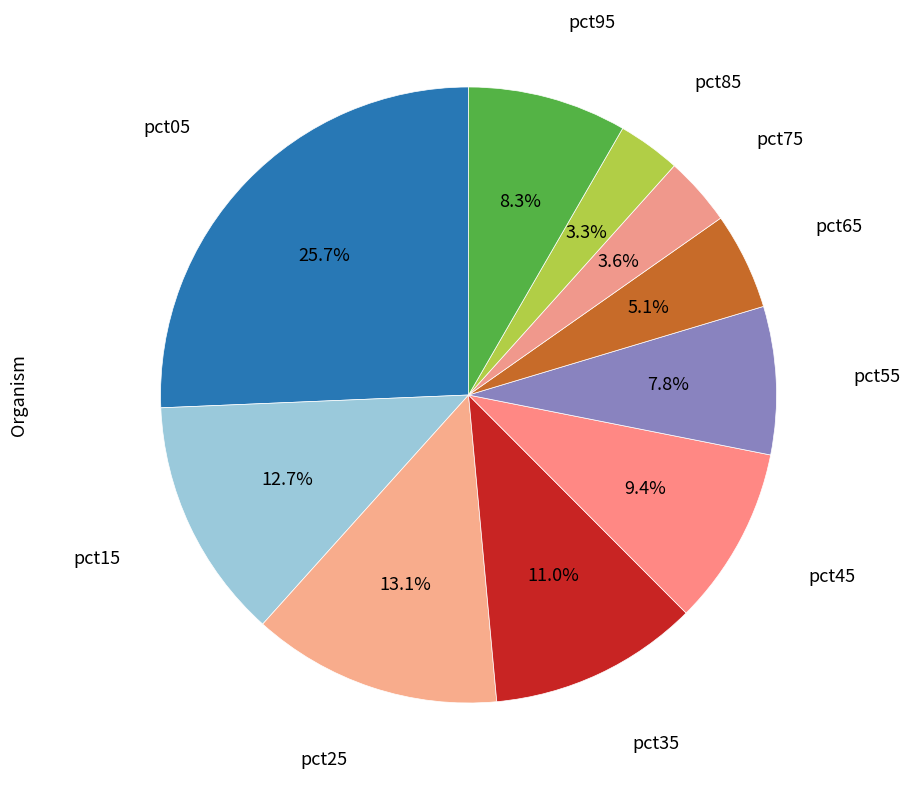

Count the number of slices in the pie.

10